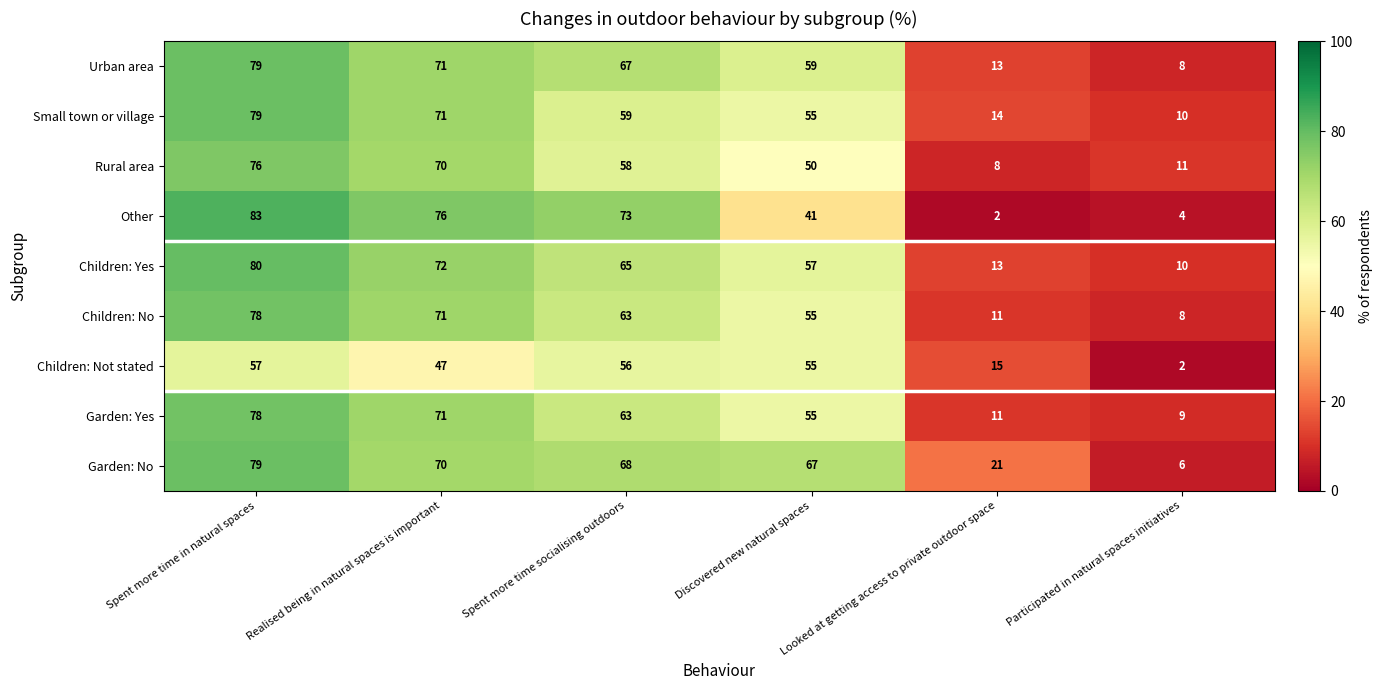

True or false: Garden: Yes has a value of 78 at Spent more time in natural spaces.

True